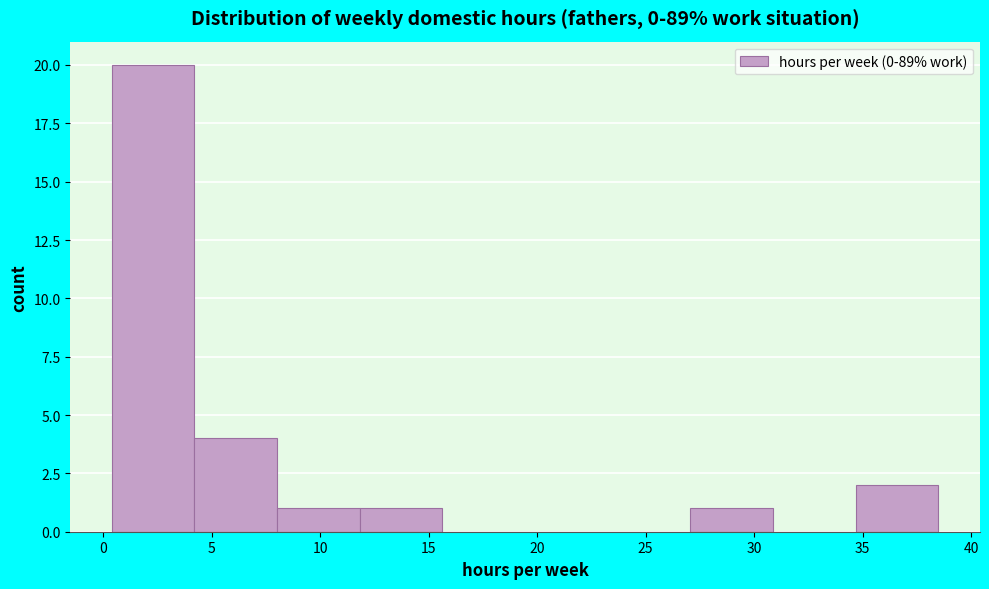

Reading left to right, list every bar in this chart as the range it spans on the x-axis followed by its height. Neither the bar edges nor the heights are printed on the chart, so give them approximately, as read against the axes.

0.5 to 4.0: 20
4.0 to 8.0: 4
8.0 to 12.0: 1
12.0 to 15.5: 1
15.5 to 19.5: 0
19.5 to 23.5: 0
23.5 to 27.0: 0
27.0 to 31.0: 1
31.0 to 34.5: 0
34.5 to 38.5: 2